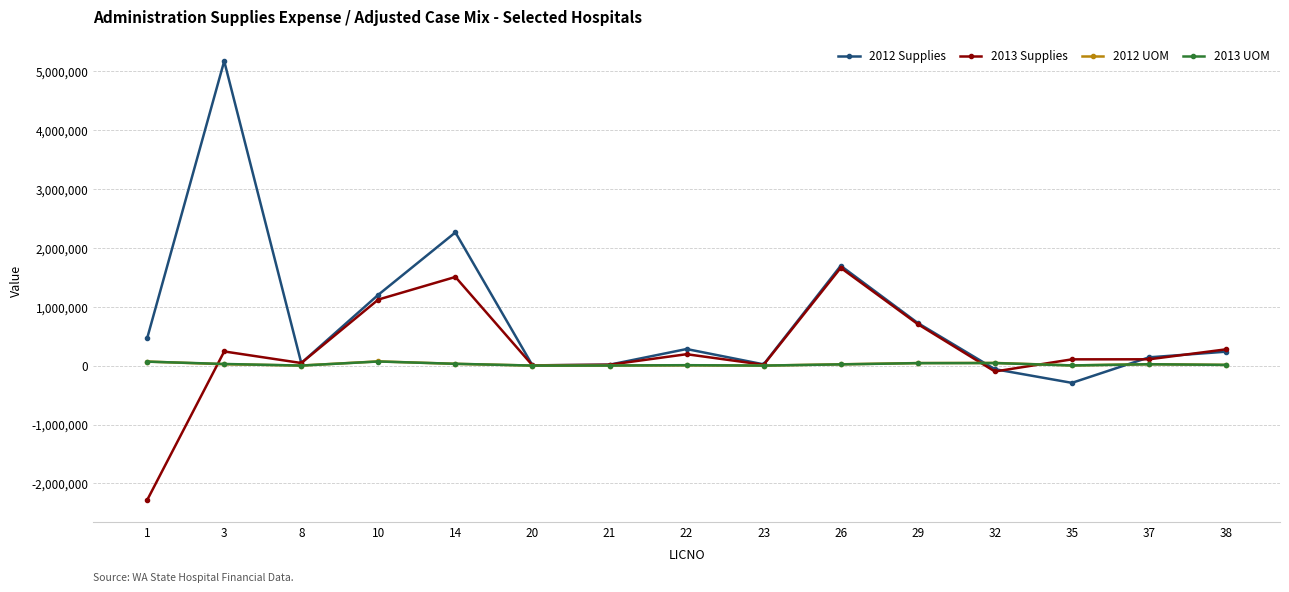

Where is the first local minimum for 2012 Supplies?

8